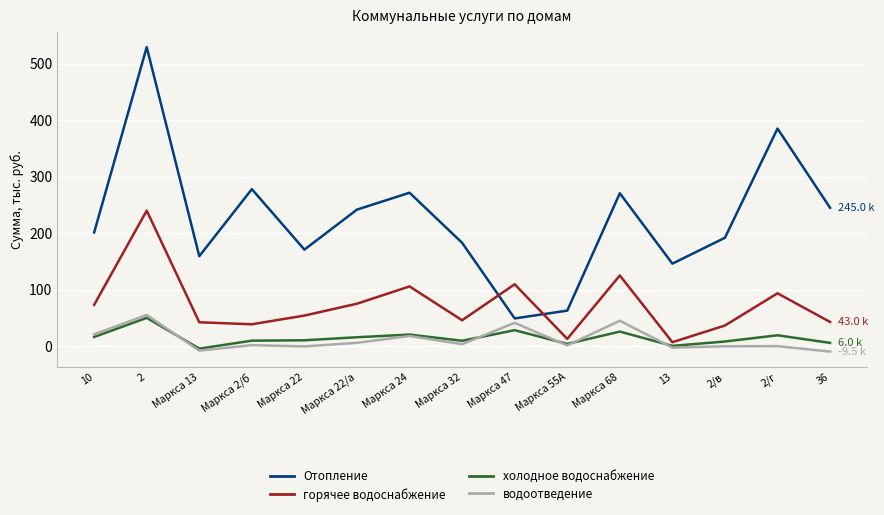

At which label does холодное водоснабжение first exceed 10?

10